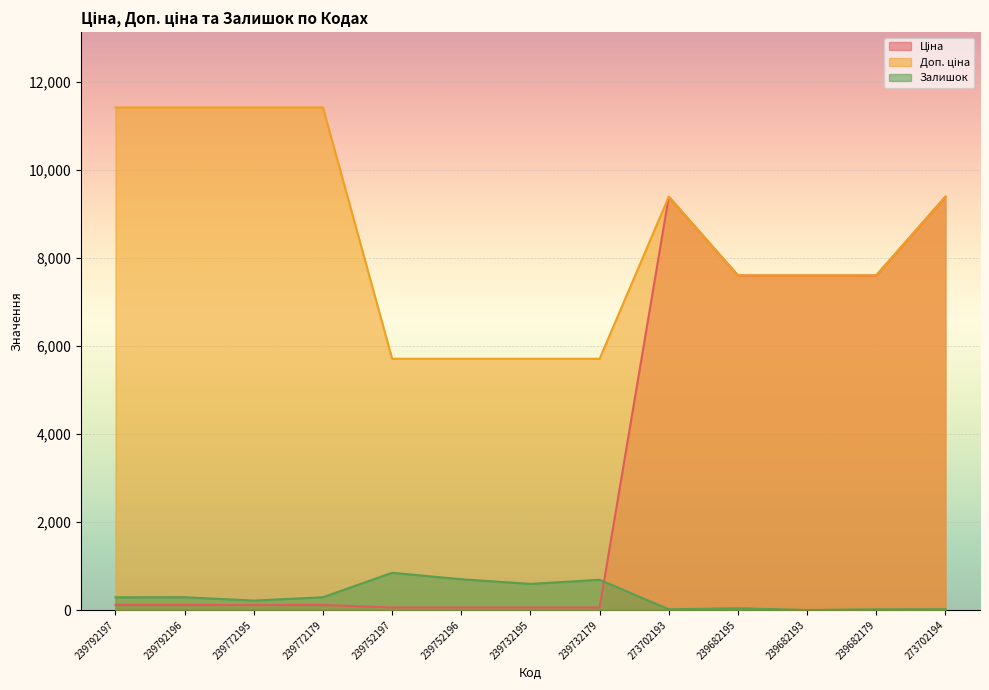

Rank the series by their average value, from highest to lowest.

Доп. ціна, Ціна, Залишок